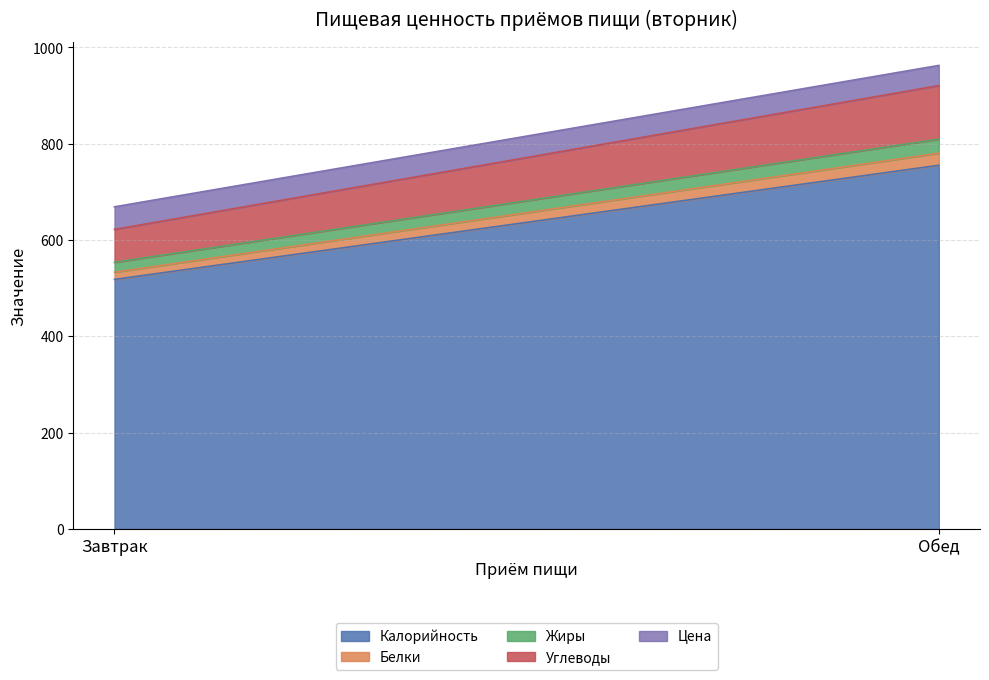

What is the difference between the Жиры values at Завтрак and Обед?

8.6